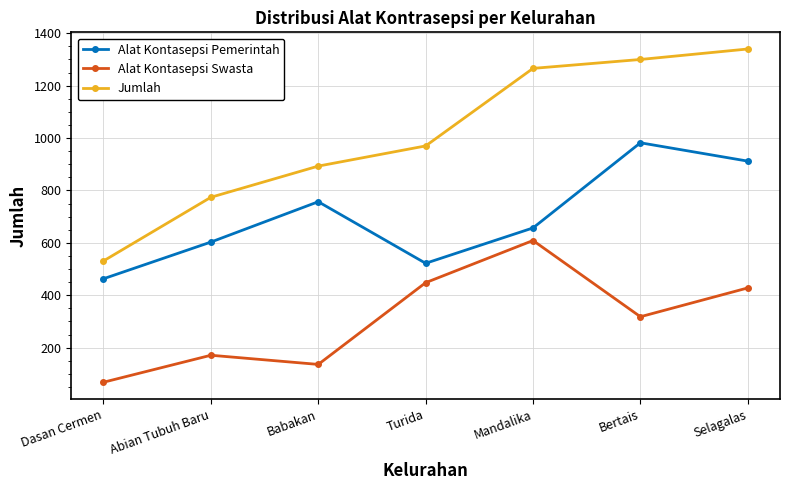

What is the value of the Alat Kontasepsi Pemerintah point at the 7th from the left?

912